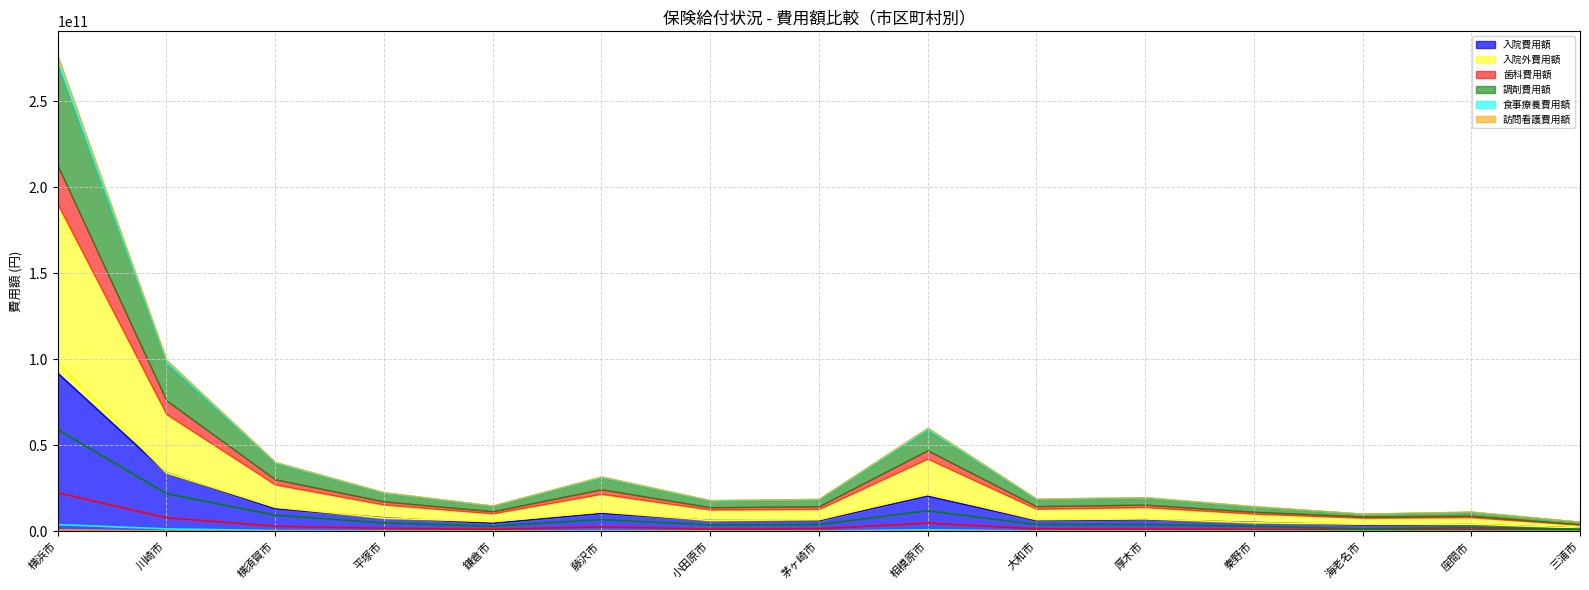

What is the total value across all series at 厚木市?

19944266692